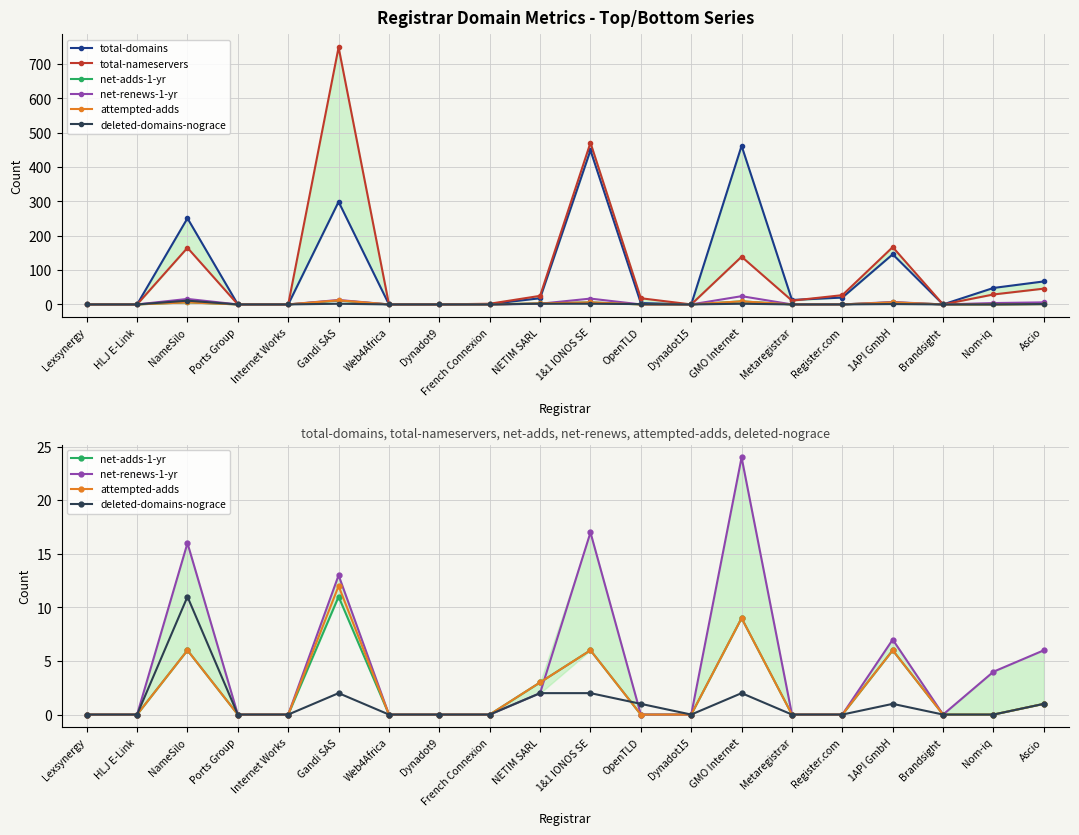

What is the label of the 3rd point from the right?

Brandsight